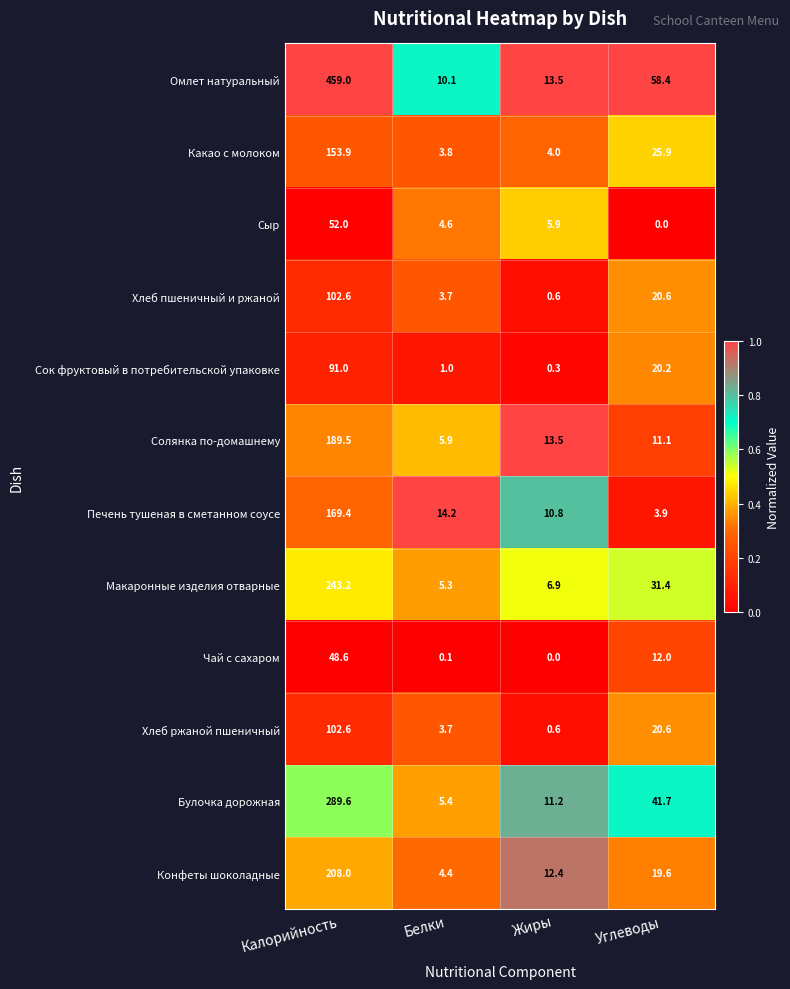

True or false: Хлеб ржаной пшеничный has a value of 27.0 at Углеводы.

False